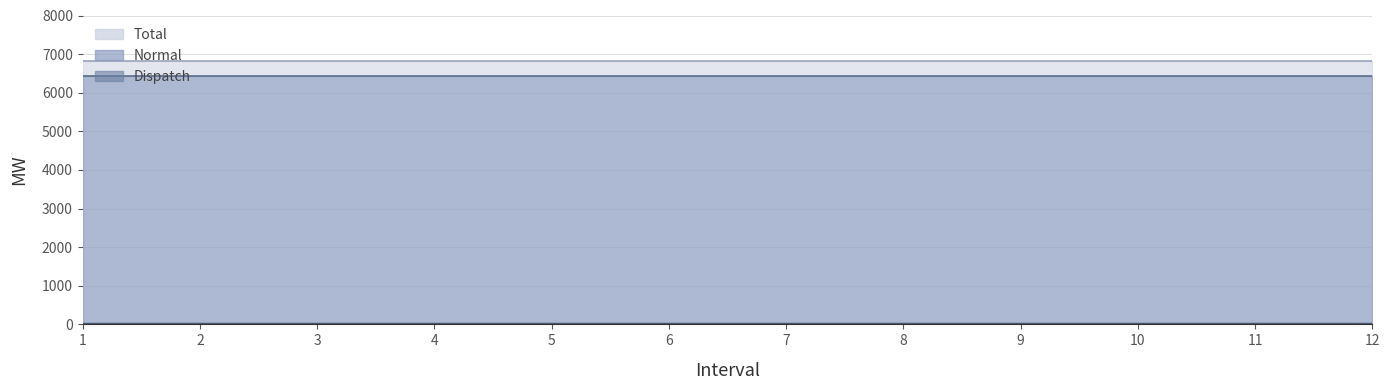

True or false: Lower has a value of 8.3 at 6.

False